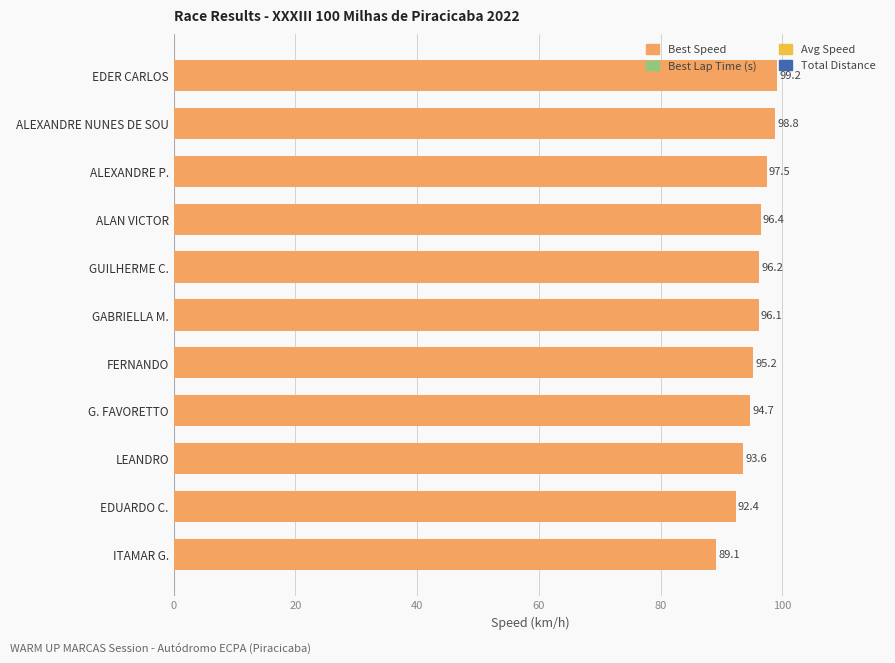

Read the value at EDER CARLOS.

99.2